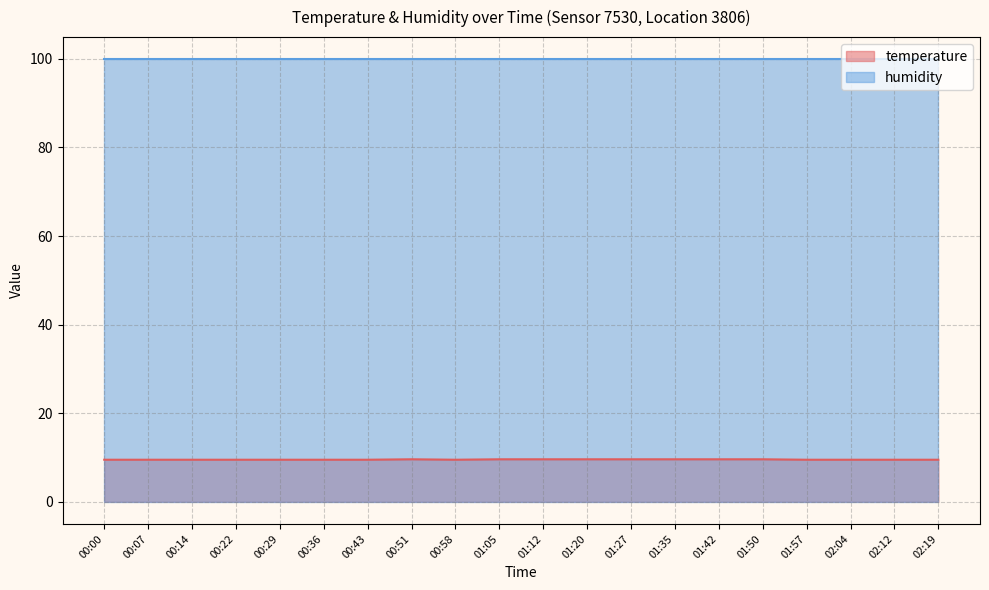

Where is the data nearest to the value 9?

00:00